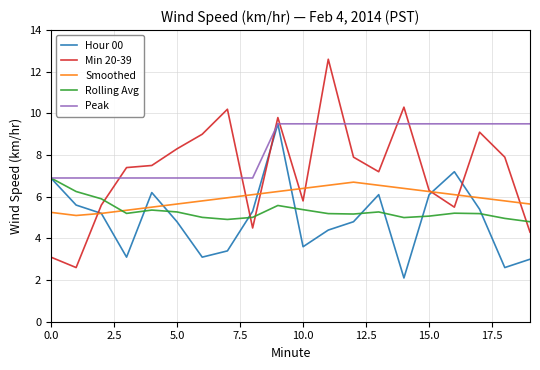

Which series has the largest total across all categories?

Peak